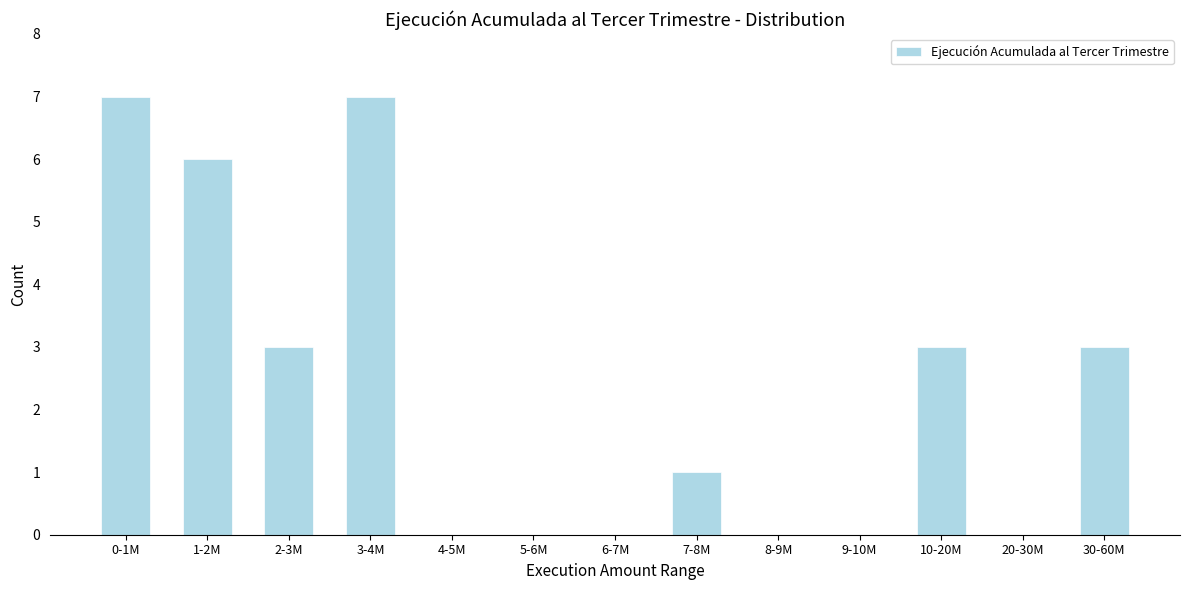

Reading left to right, what are all the values shown in this chart?

0-1M=7	1-2M=6	2-3M=3	3-4M=7	4-5M=0	5-6M=0	6-7M=0	7-8M=1	8-9M=0	9-10M=0	10-20M=3	20-30M=0	30-60M=3